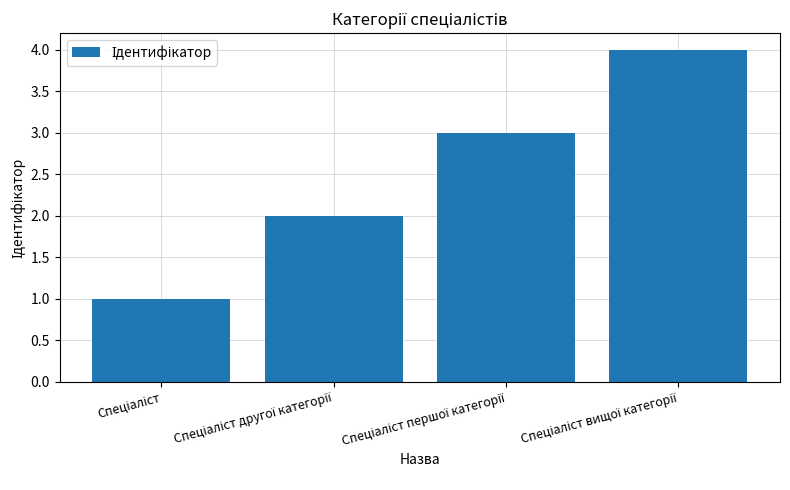

How many series are shown in this chart?

1